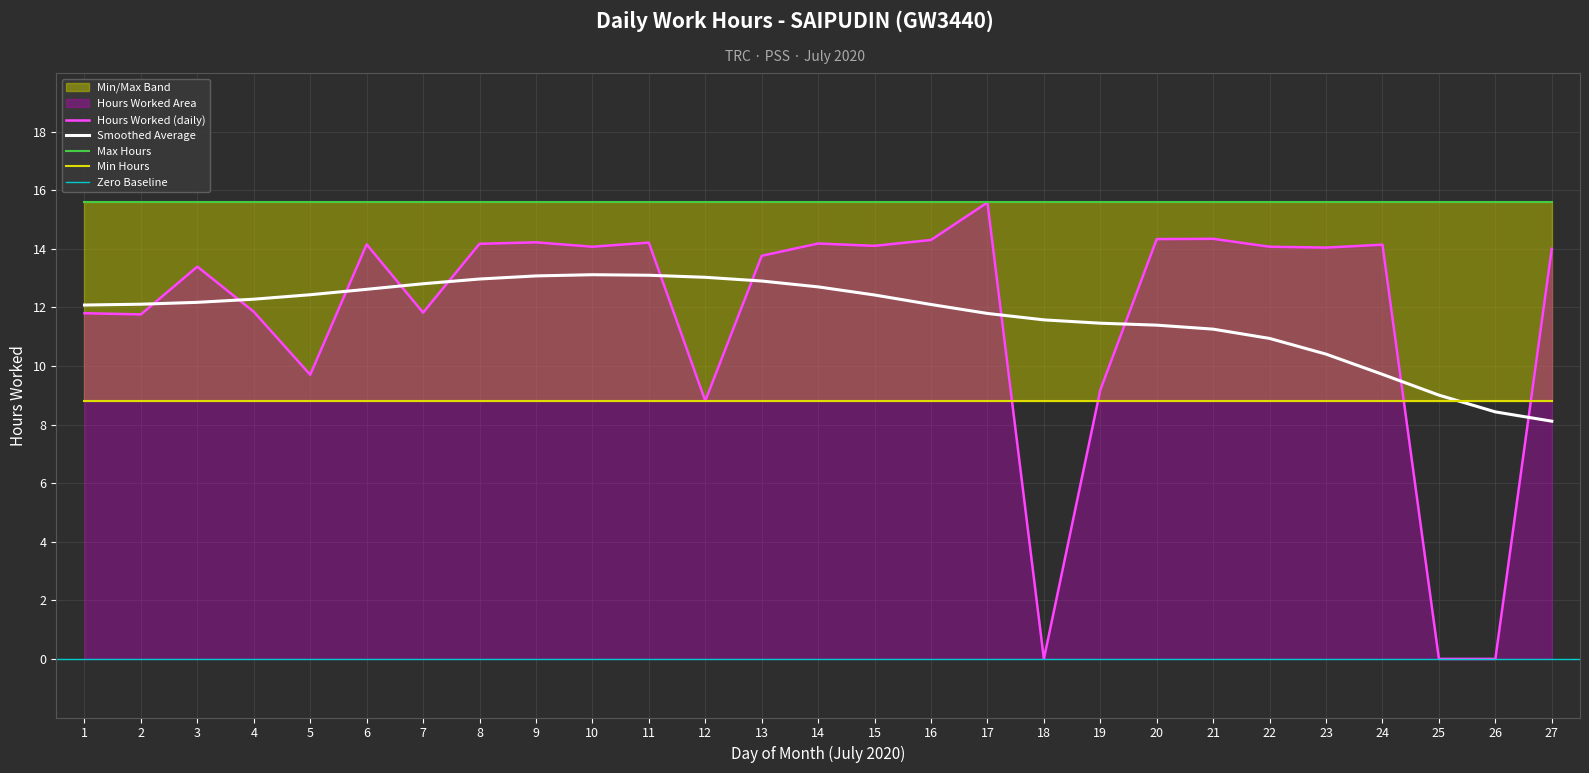

Which category has the highest value in the Hours Worked (daily) series?

17